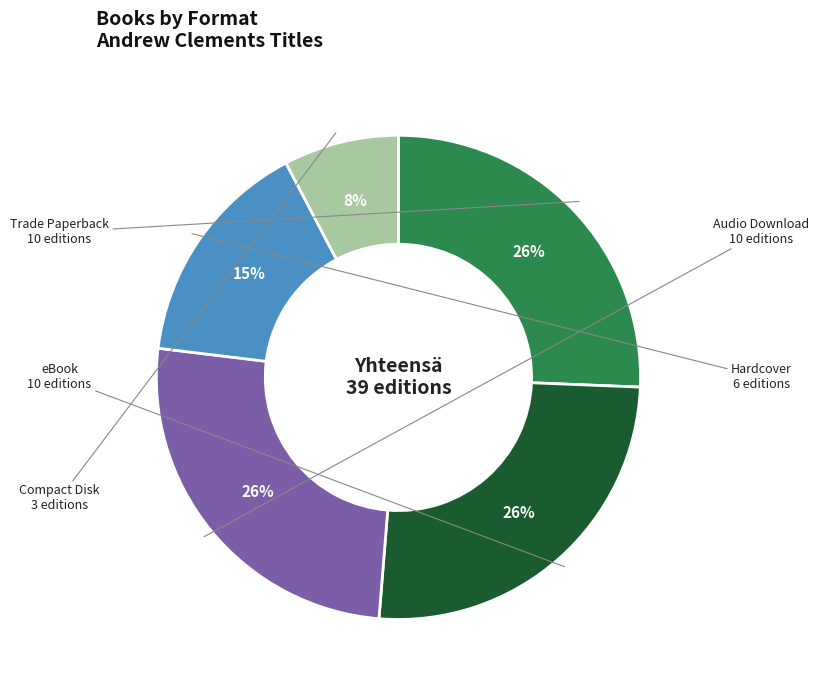

What is the ratio of the value at Compact Disk to the value at eBook?

0.3